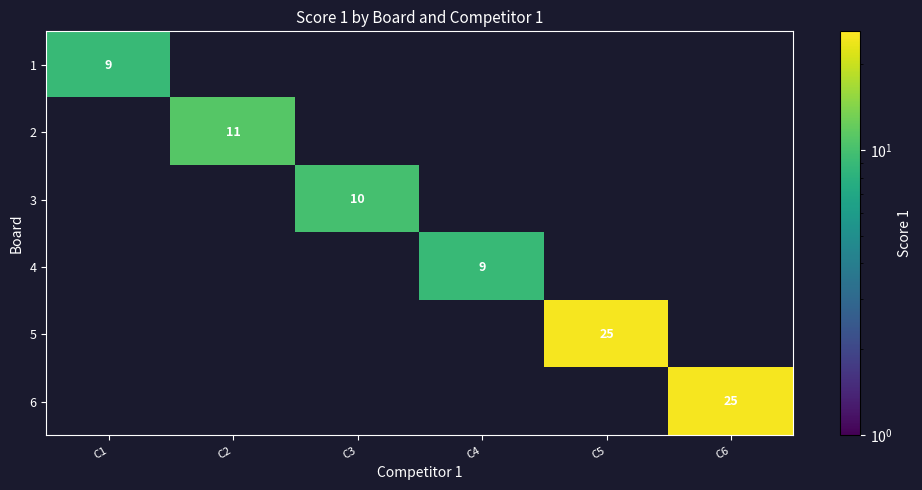

How many categories are shown in the chart?

6